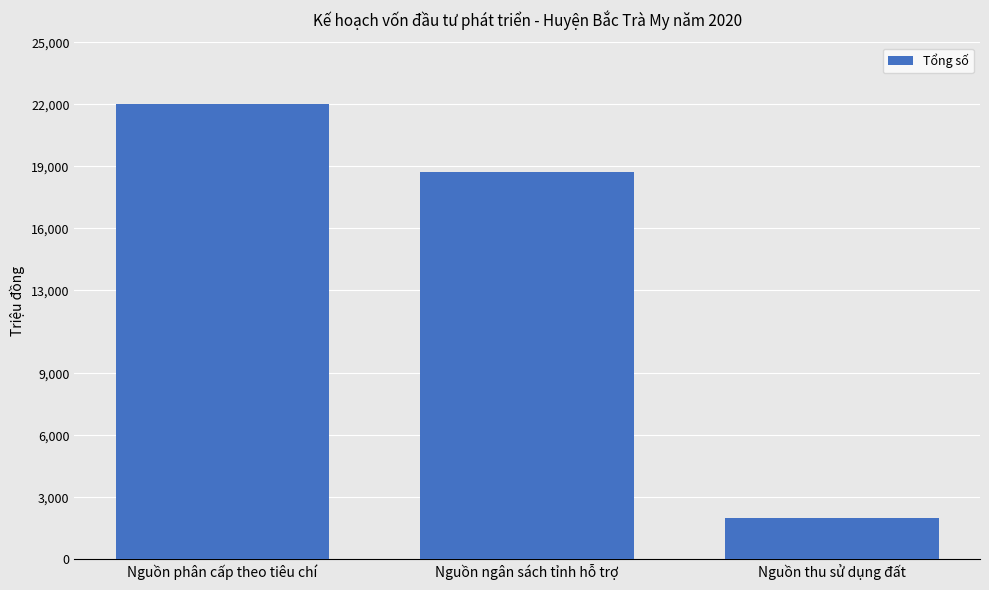

Where does the data first go above 18710?

Nguồn phân cấp theo tiêu chí